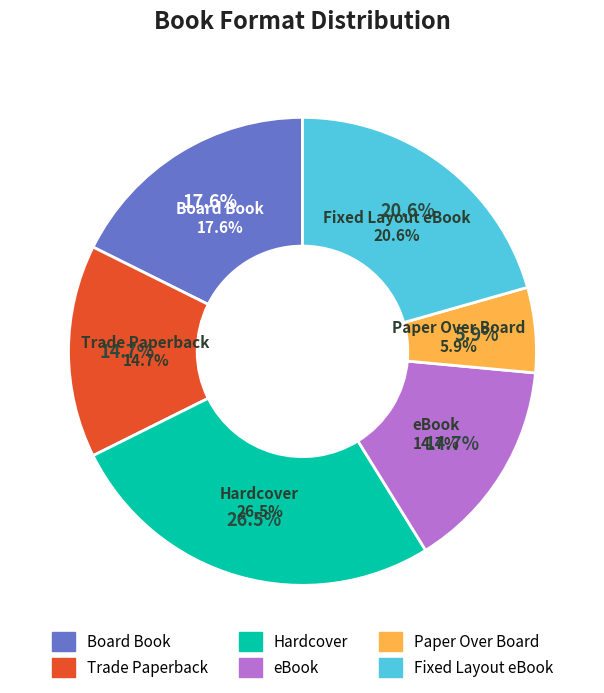

Which category has the biggest portion of the pie?

Hardcover